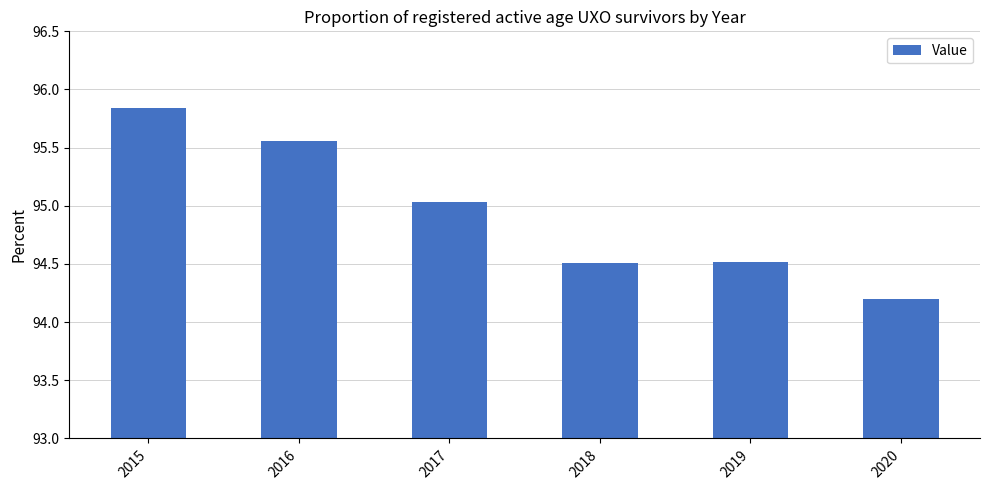

How many bars are there in total?

6